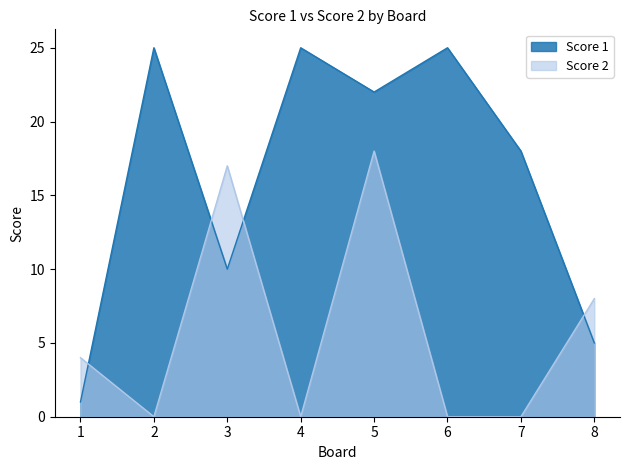

Which series has the largest total across all categories?

Score 1